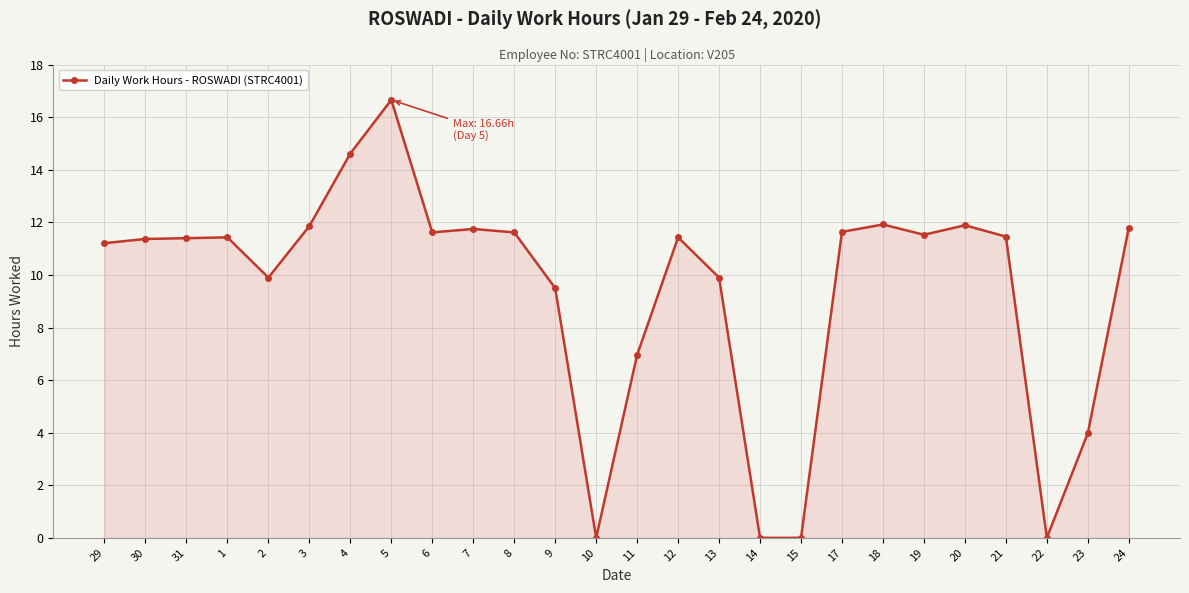

What is the difference between the values at 17 and 24?

0.2